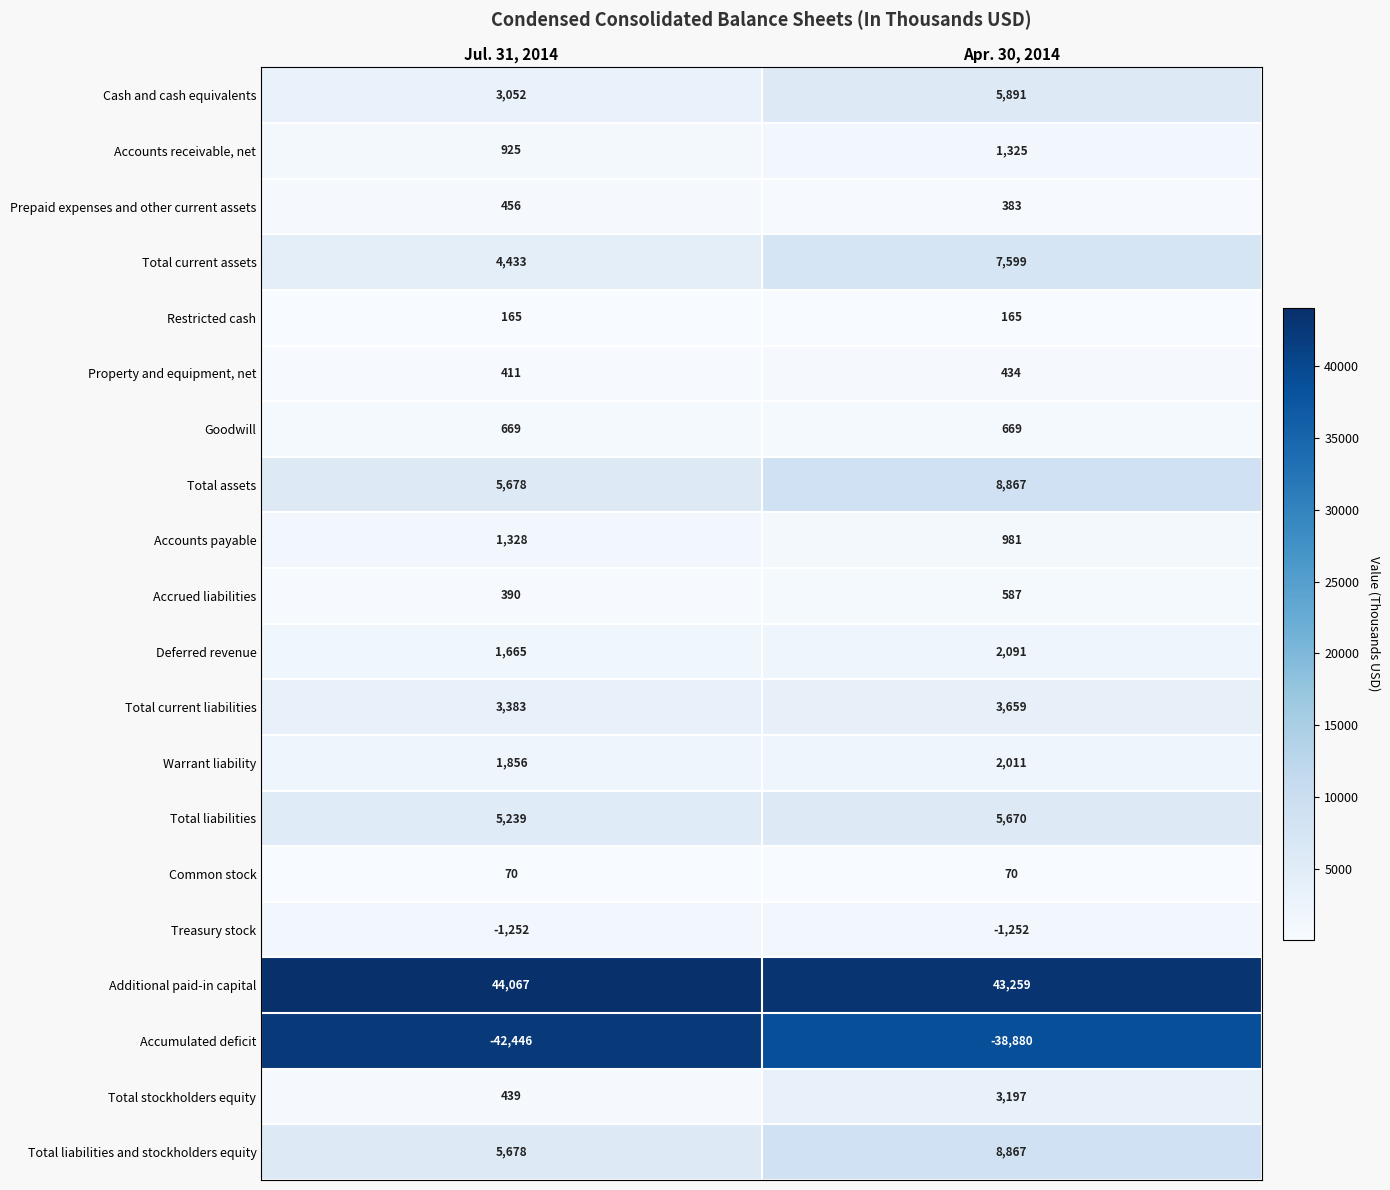

Between Jul. 31, 2014 and Apr. 30, 2014, which series saw the biggest shift?

Accumulated deficit